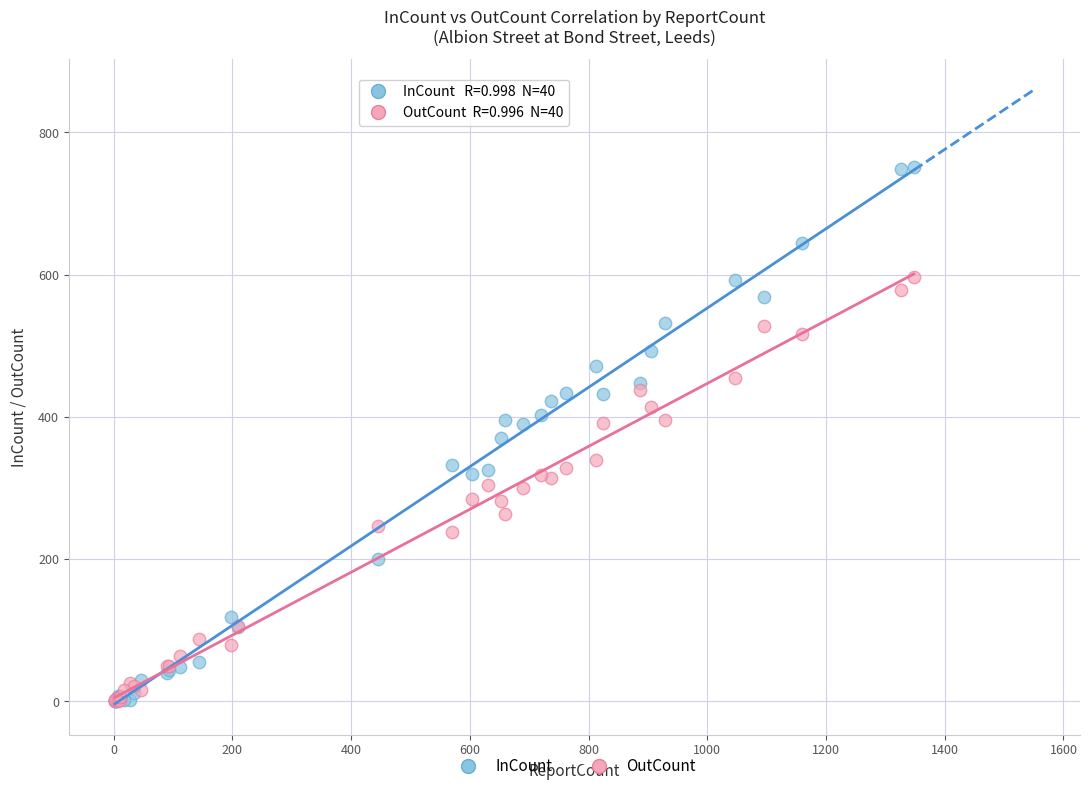

What are all the series names shown in the legend?

InCount, OutCount